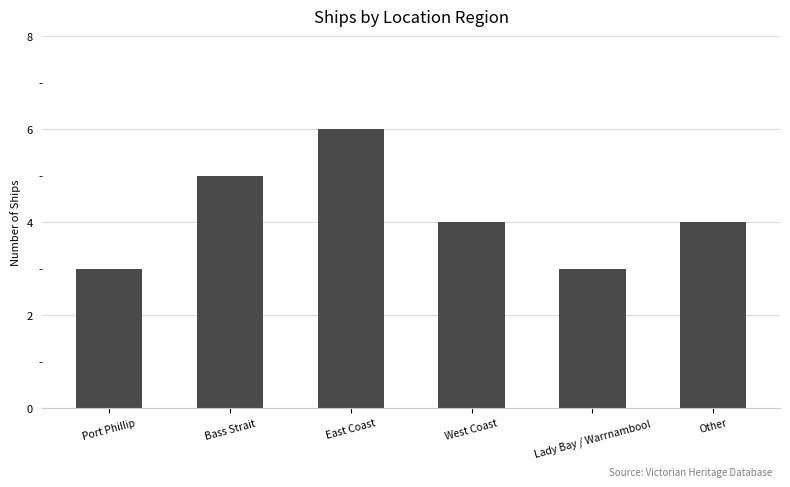

Which has a higher value, West Coast or East Coast?

East Coast